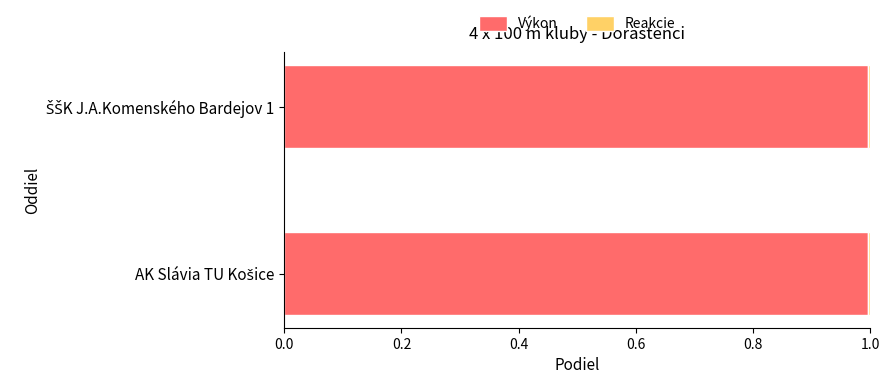

What is the average value of the Výkon series?

1.0